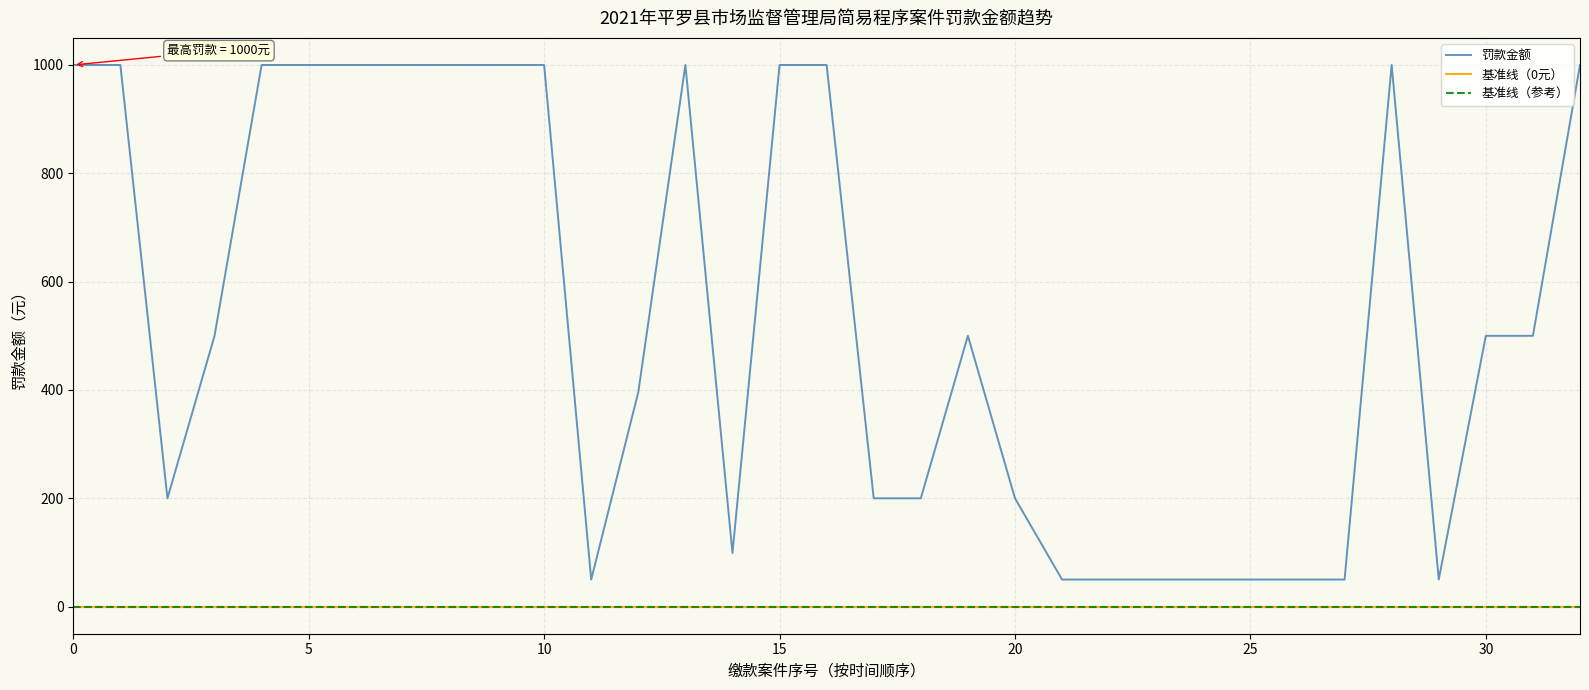

What is the value of the 罚款金额 point at the 19th from the left?

200